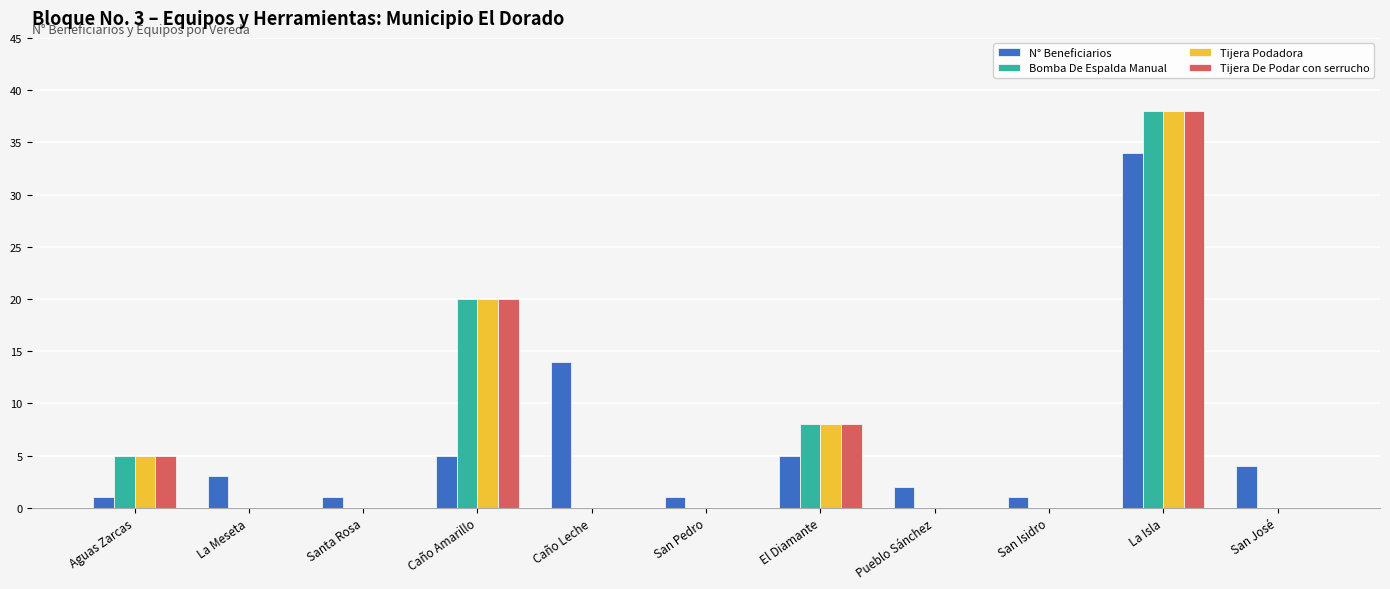

True or false: Tijera Podadora has a value of -13 at San Pedro.

False